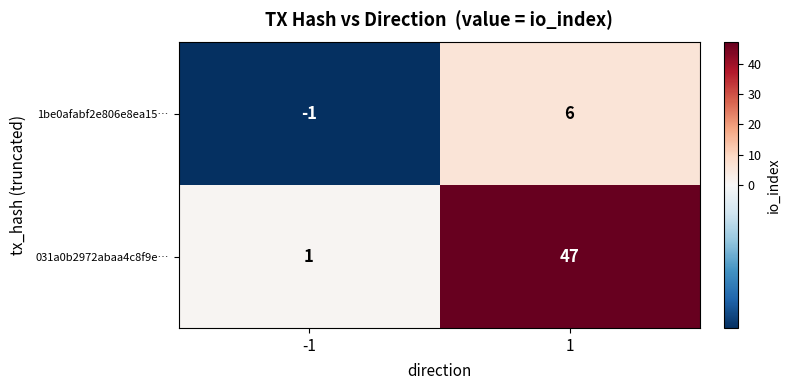

Which series has the largest total across all categories?

031a0b2972abaa4c8f9e…